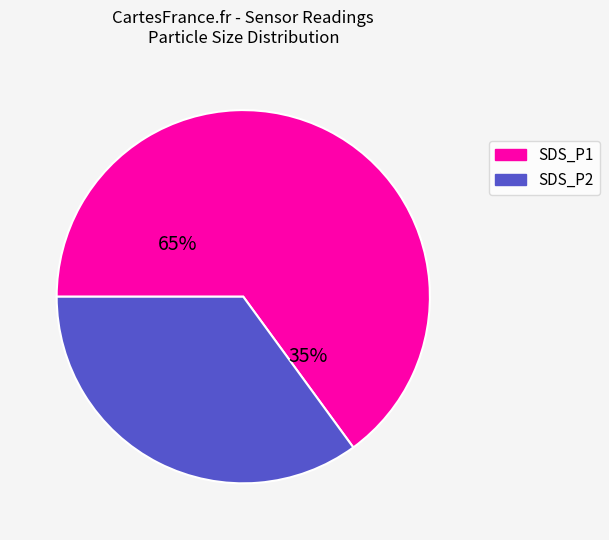

True or false: 17 accounts for 1% of the total.

False